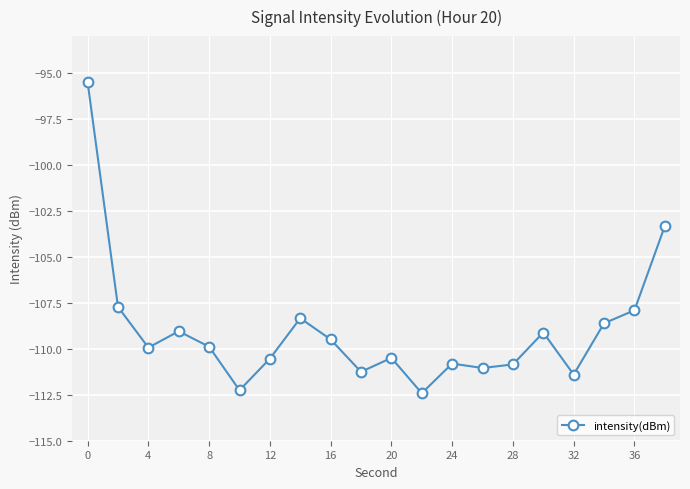

What is the smallest value displayed?

-112.4